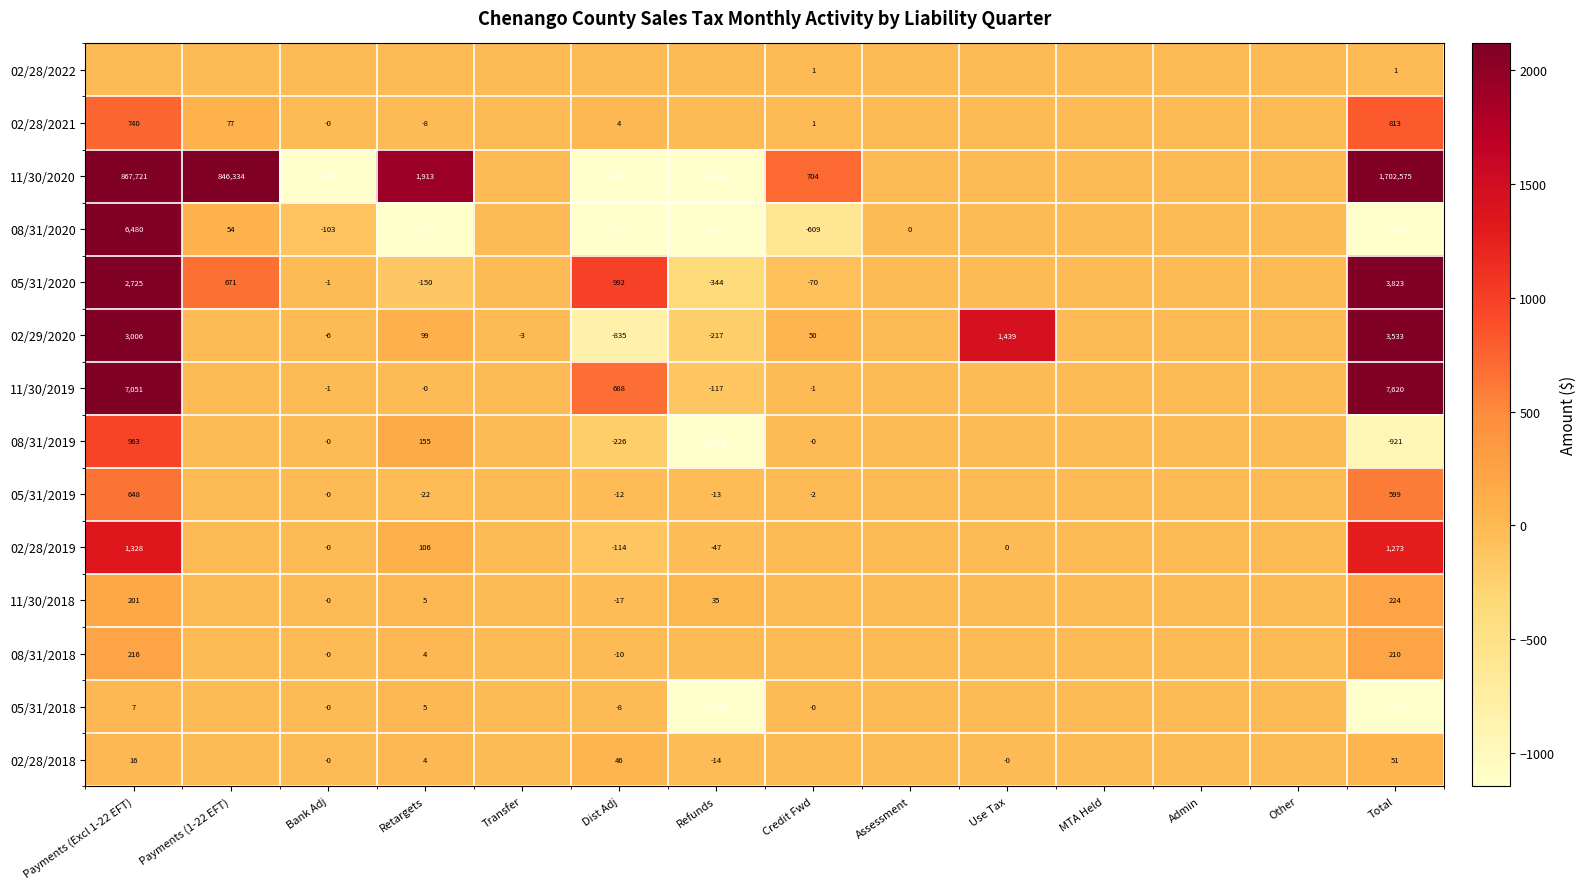

What is the total value across all series at Use Tax?

1439.2